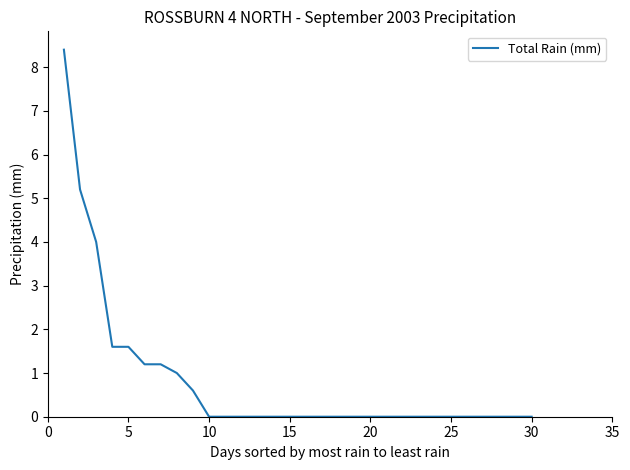

What is the average value?

0.8